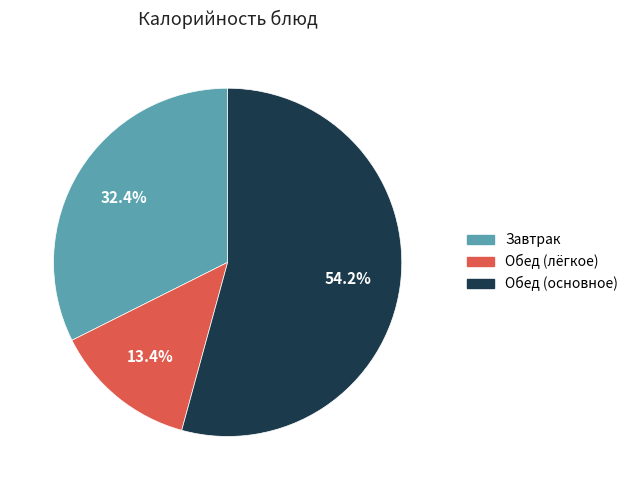

Is there a majority slice in this chart?

Yes